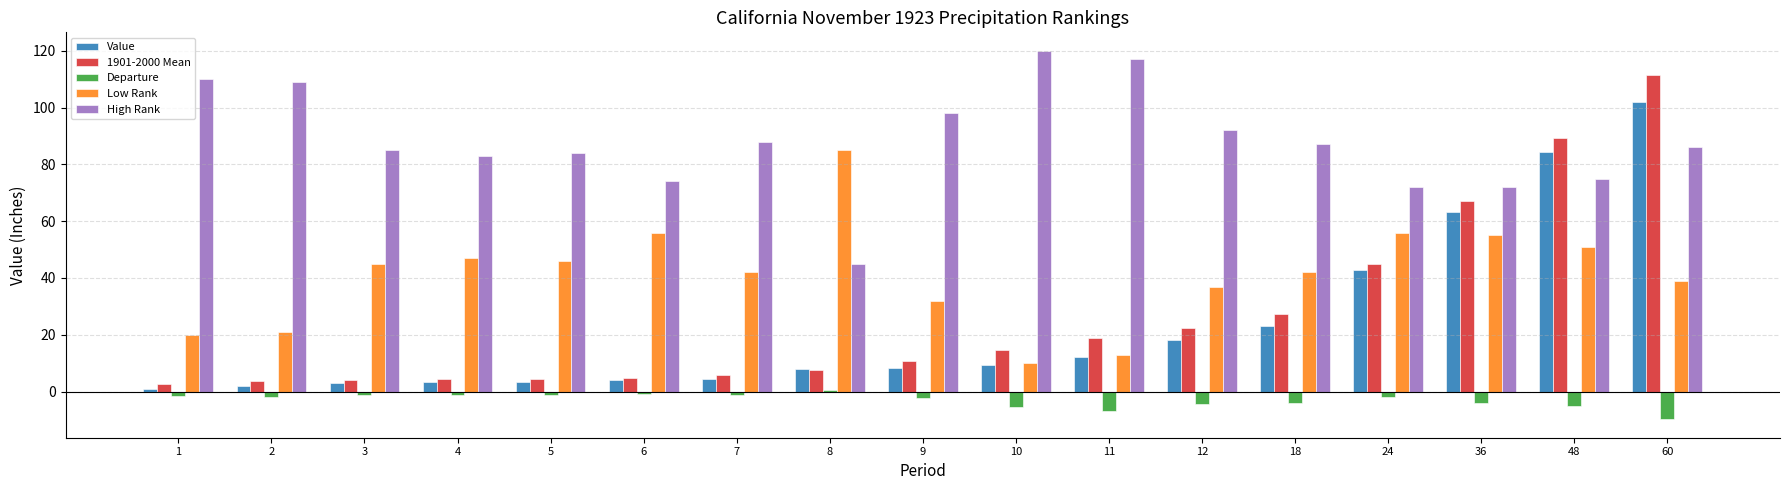

Rank the series by their maximum value, from lowest to highest.

Departure, Low Rank, Value, 1901-2000 Mean, High Rank